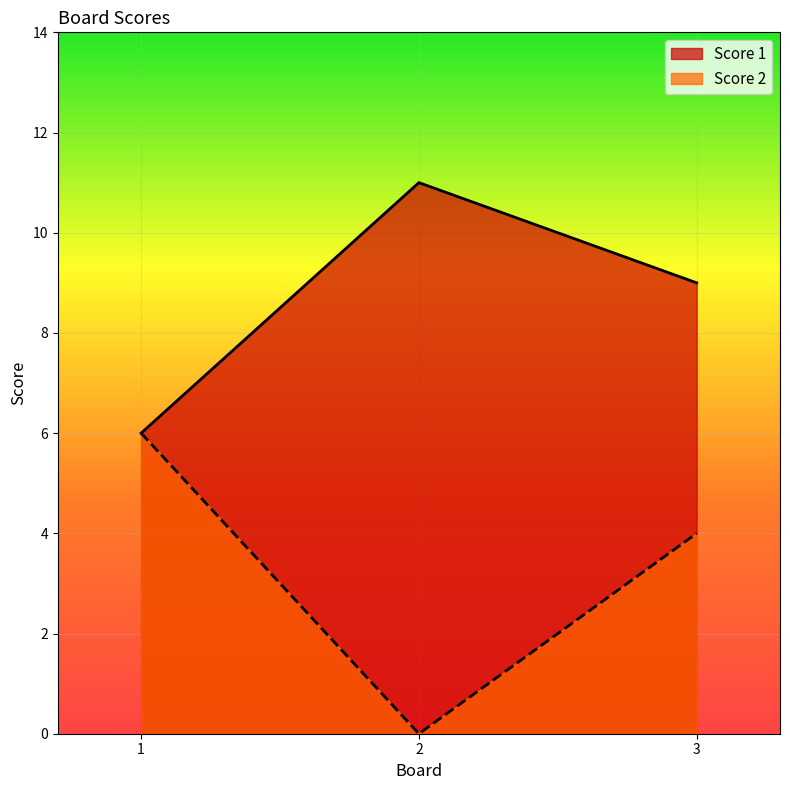

Rank the series by their average value, from highest to lowest.

Score 1, Score 2